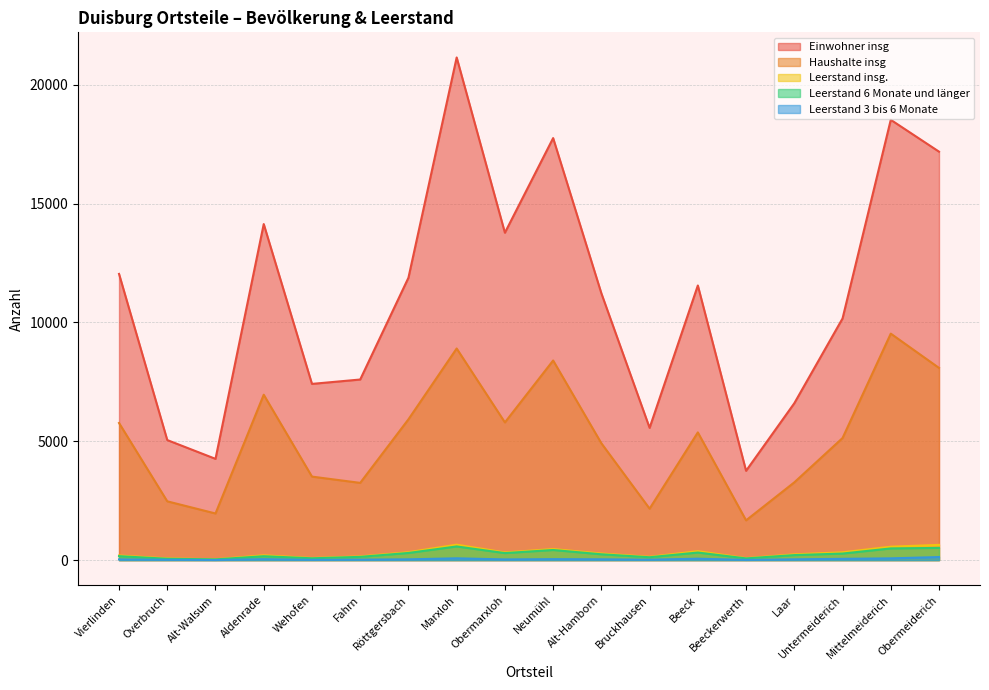

Is the value of Leerstand insg. at Röttgersbach greater than the value of Leerstand 6 Monate und länger at Röttgersbach?

Yes